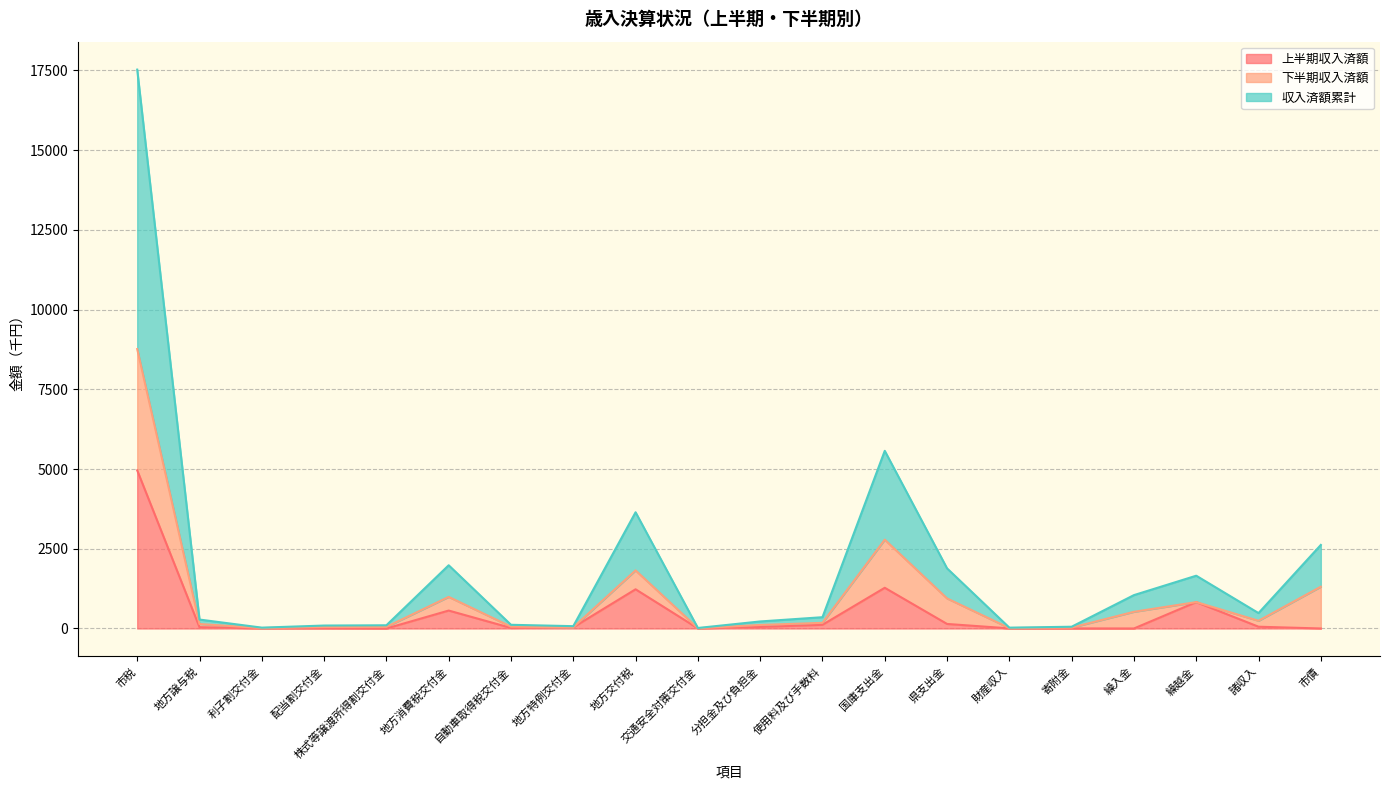

Which series has the largest total across all categories?

収入済額累計